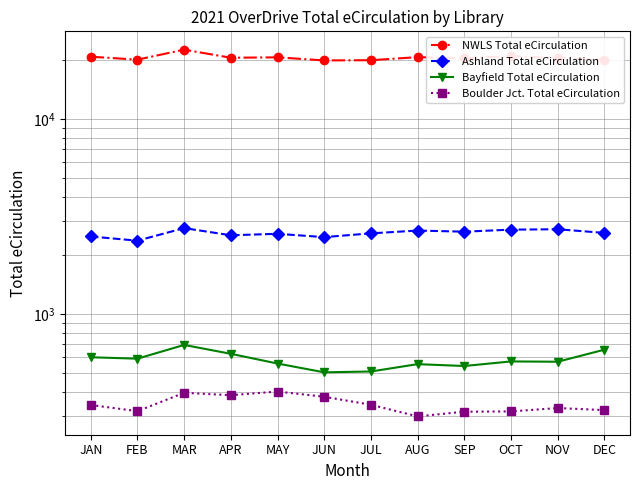

Does the chart have visible grid lines?

Yes